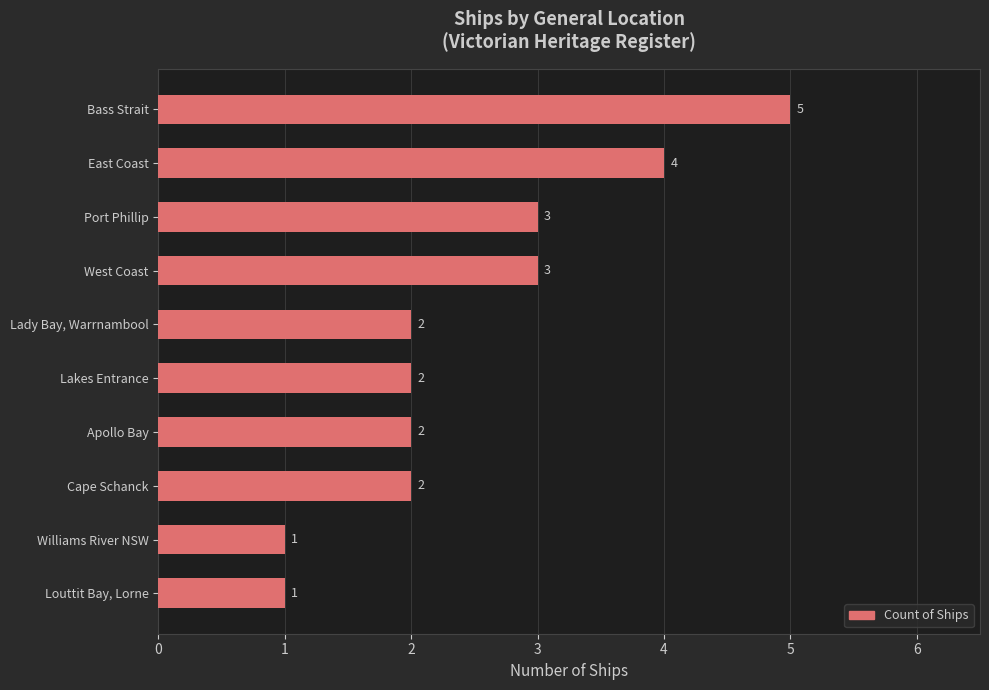

True or false: the data shows 5 at West Coast.

False